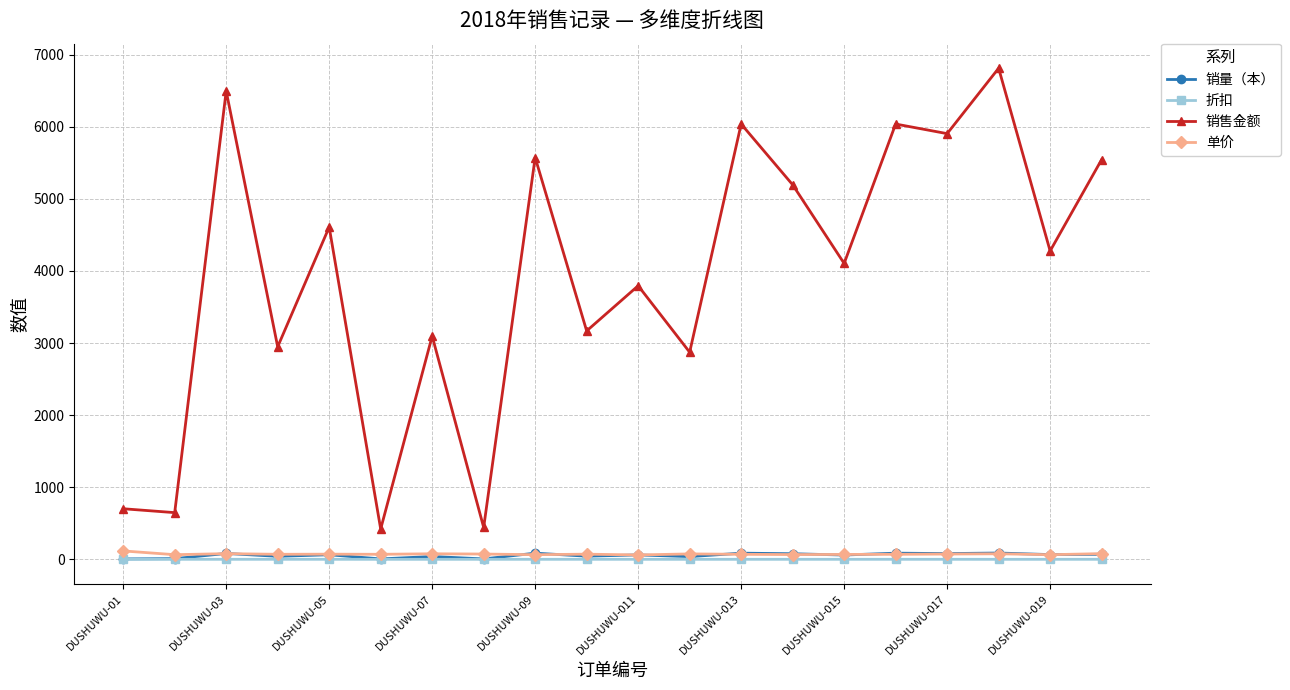

Which series has the largest total across all categories?

销售金额